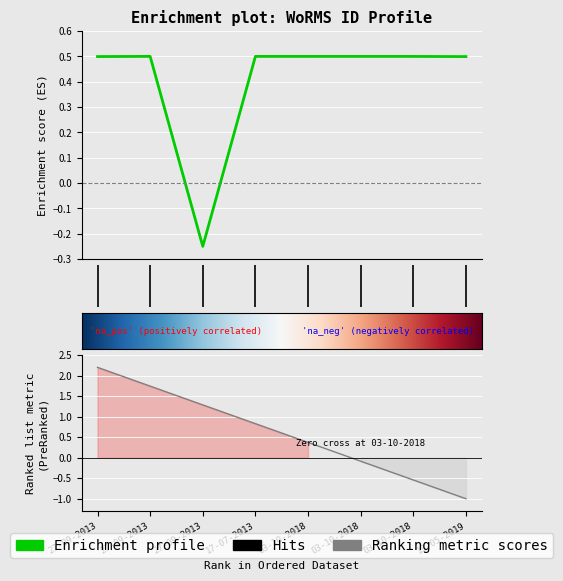

Rank the categories by value from lowest to highest.

27-09-2013, 13-05-2019, 27-09-2013, 03-10-2018, 03-10-2018, 03-10-2018, 17-07-2013, 27-09-2013